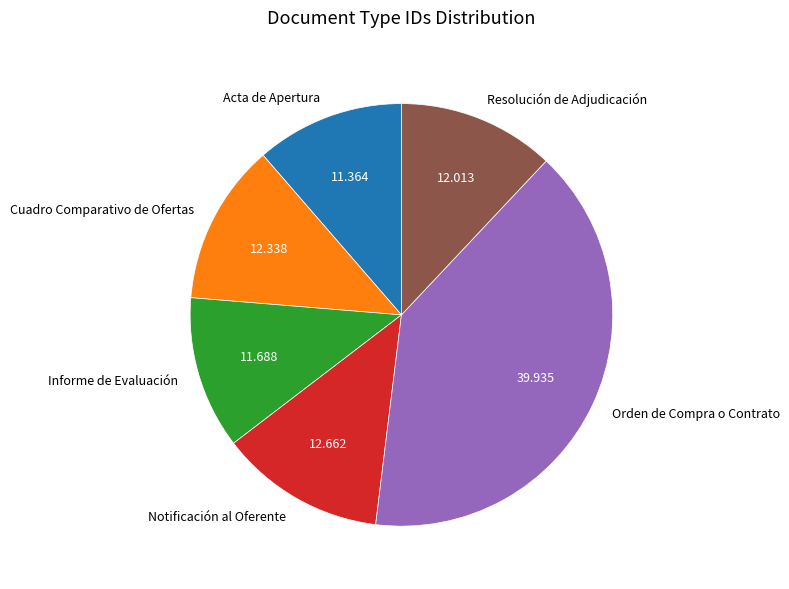

True or false: Resolución de Adjudicación accounts for 12% of the total.

True